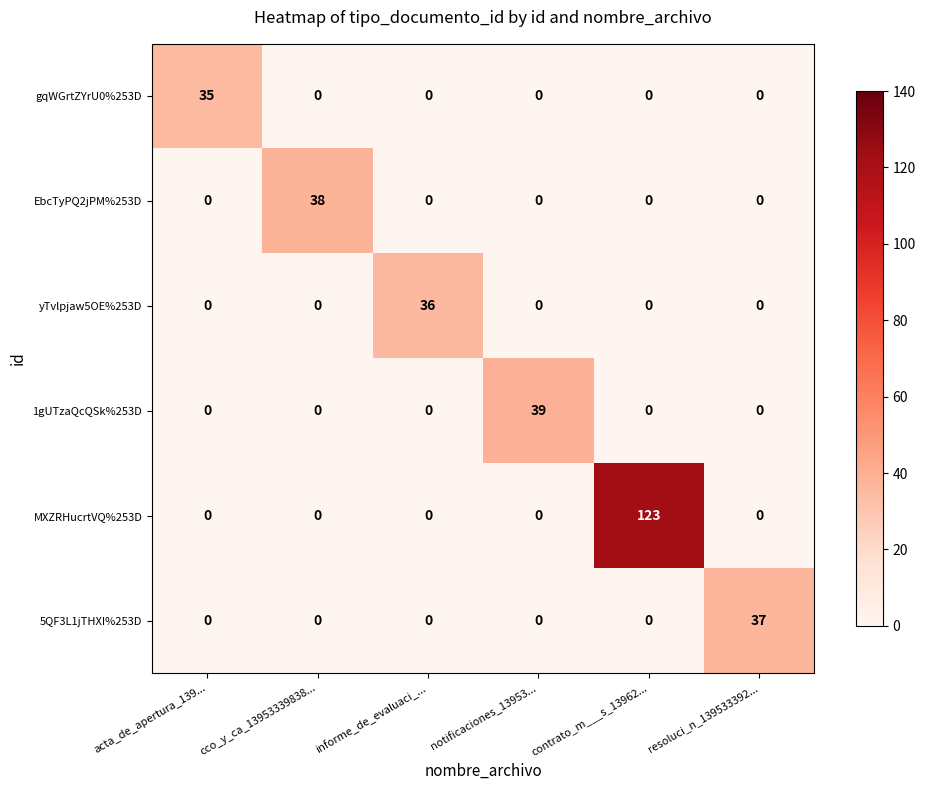

What is the sum of all yTvlpjaw5OE%253D values?

36